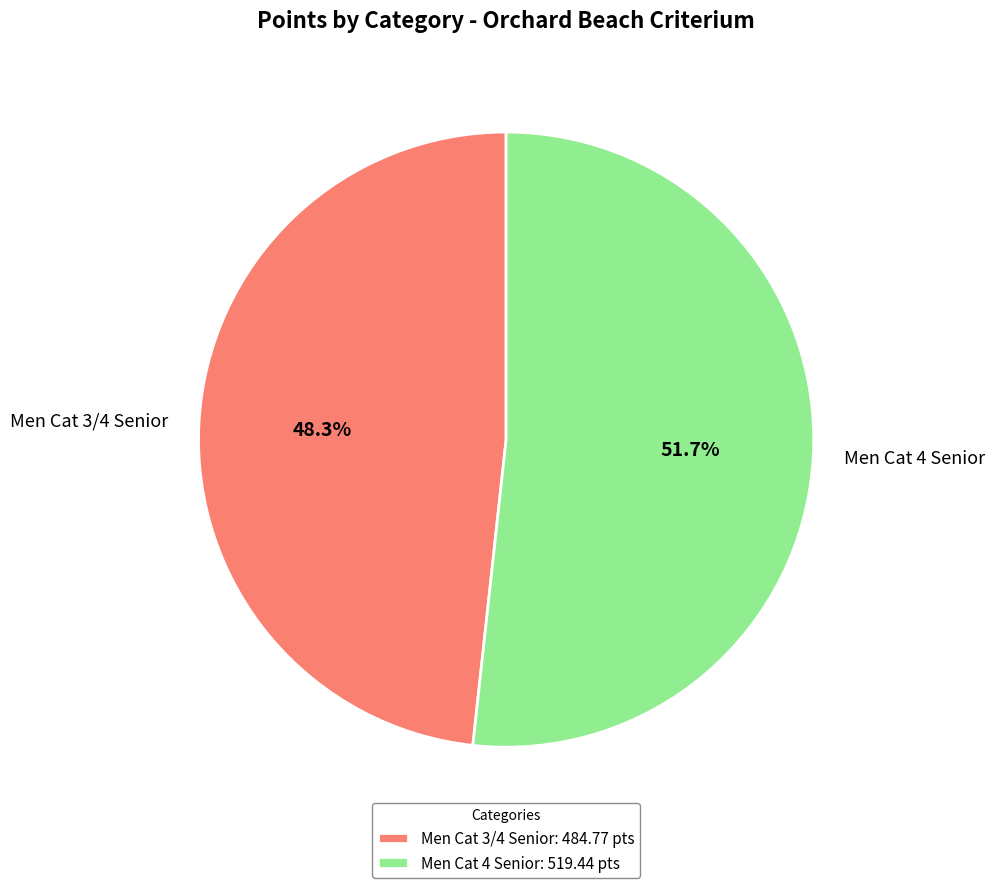

What is the largest slice in the pie chart?

Men Cat 4 Senior